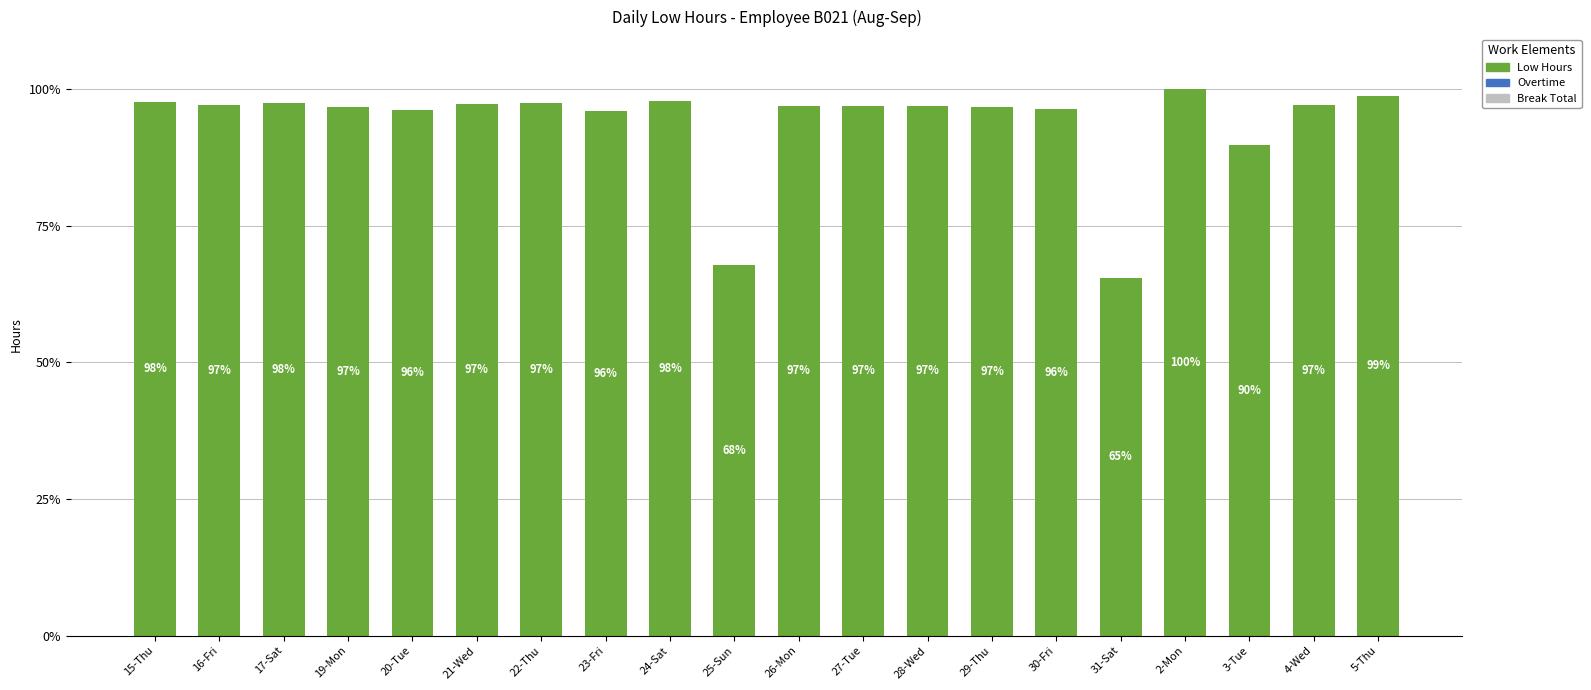

What is the label of the 7th bar from the right?

29-Thu